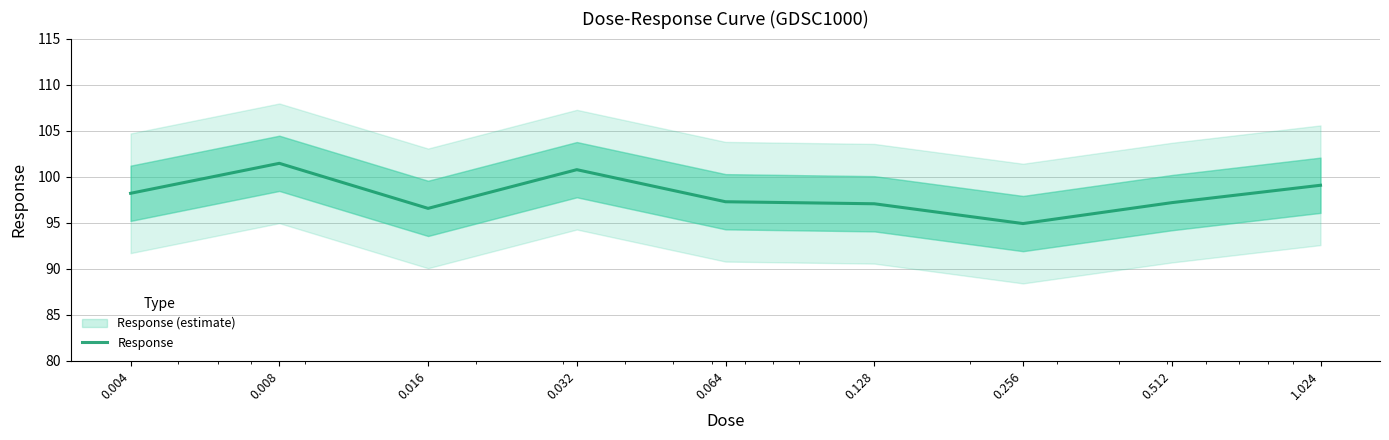

The chart shows a value of 97.2 at 0.512. True or false?

True